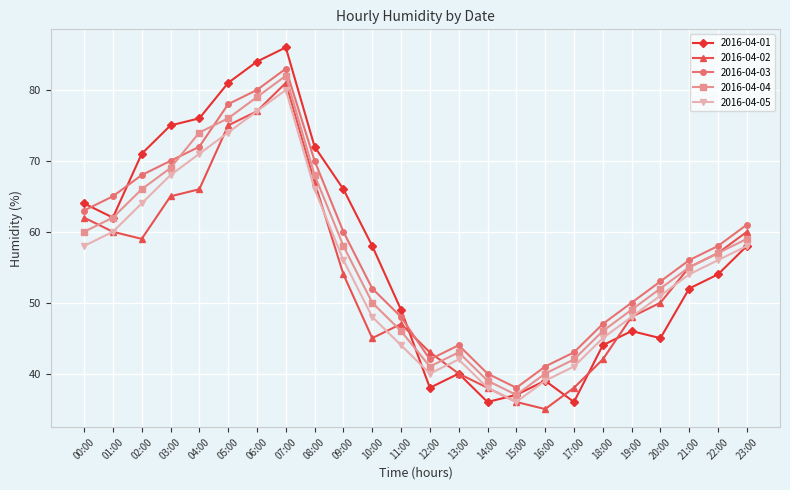

What are all the series names shown in the legend?

2016-04-01, 2016-04-02, 2016-04-03, 2016-04-04, 2016-04-05